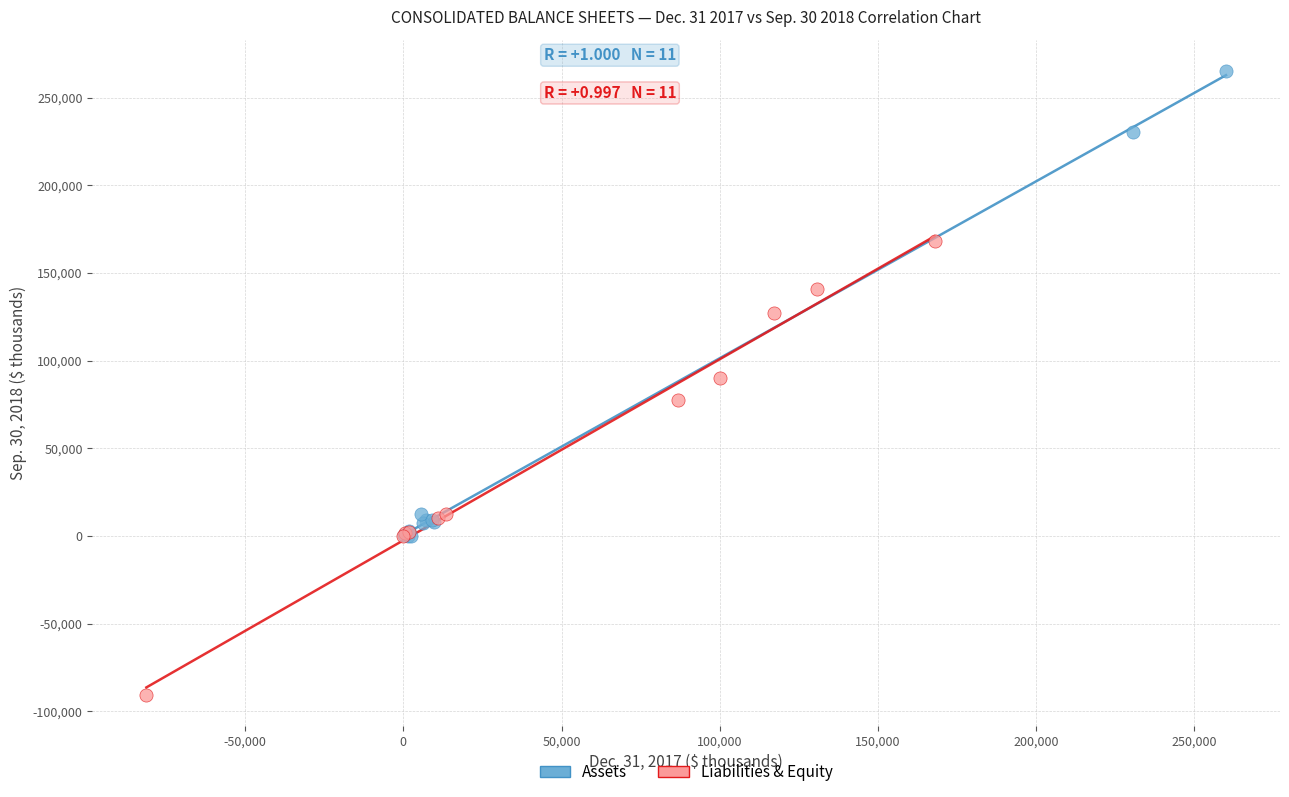

Which series contains the highest Y value?

Assets